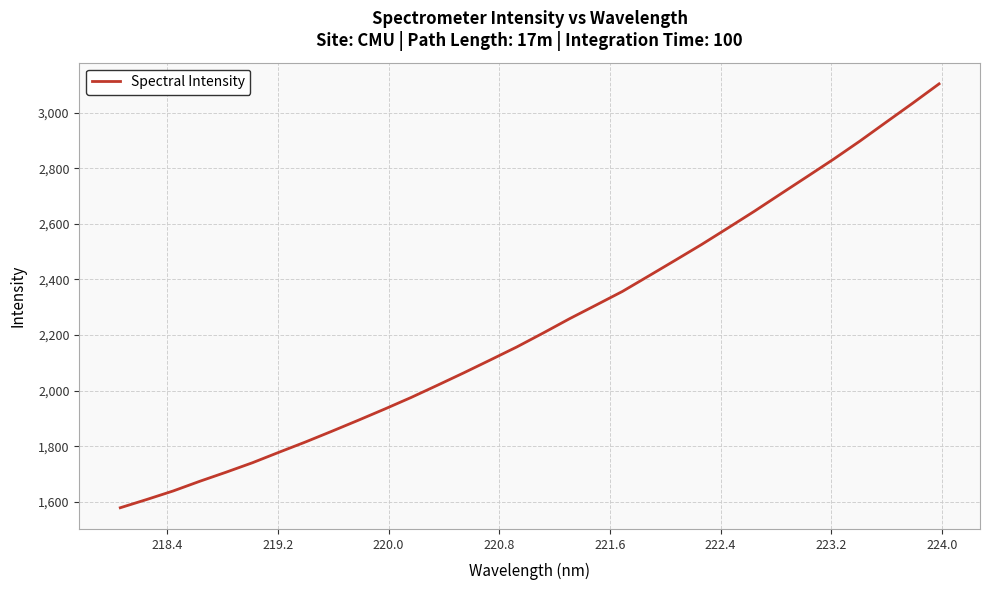

Is this an area chart (filled region under the line)?

No